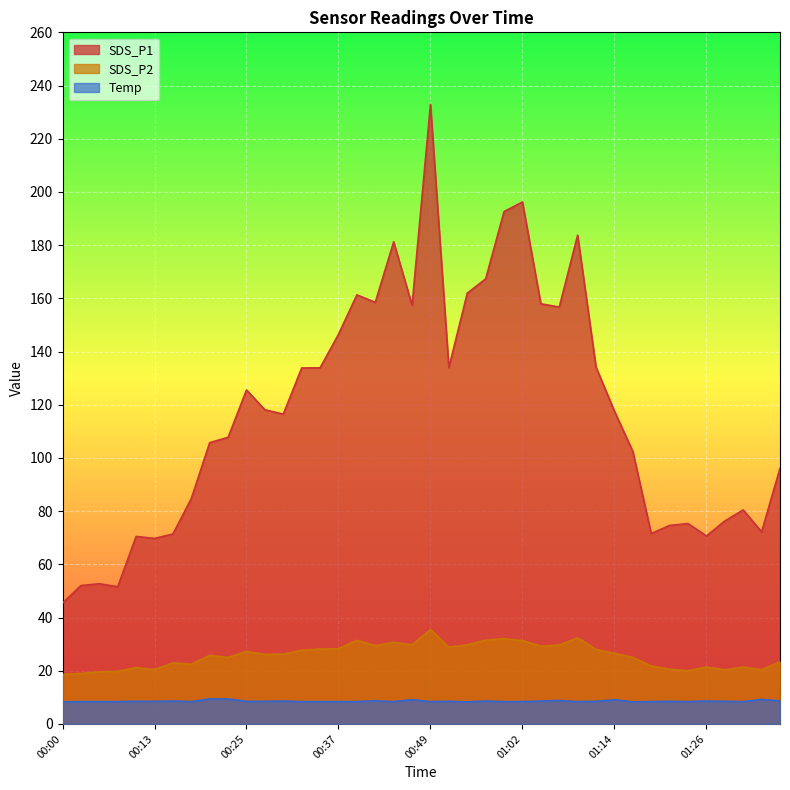

What is the maximum value for SDS_P1?

232.9